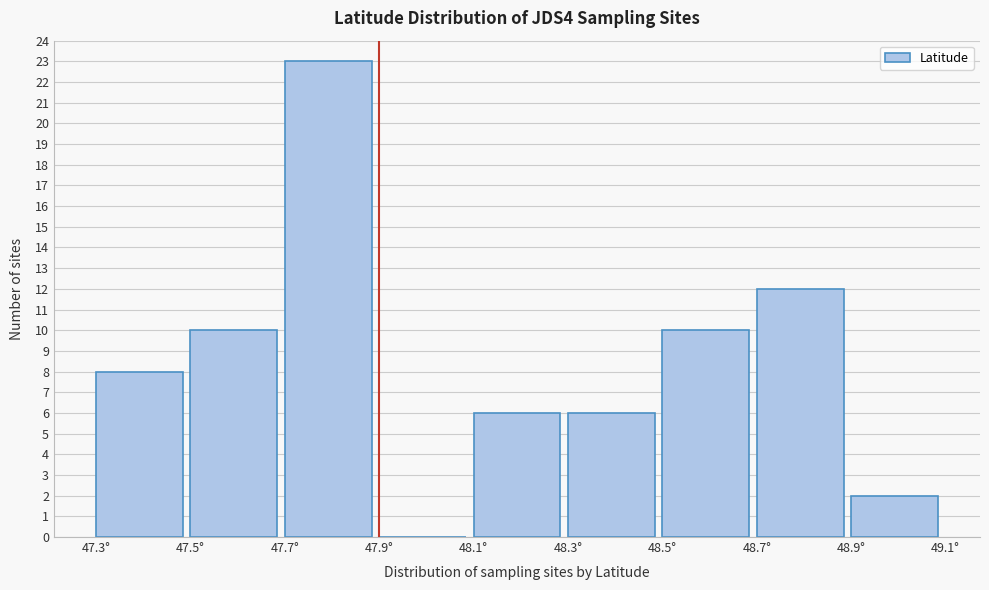

Reading left to right, list every bar in this chart as the range it spans on the x-axis followed by its height. The values are not printed on the chart, so give them approximately, as read against the axis.

47.3 to 47.5: 8
47.5 to 47.7: 10
47.7 to 47.9: 23
47.9 to 48.1: 0
48.1 to 48.3: 6
48.3 to 48.5: 6
48.5 to 48.7: 10
48.7 to 48.9: 12
48.9 to 49.1: 2